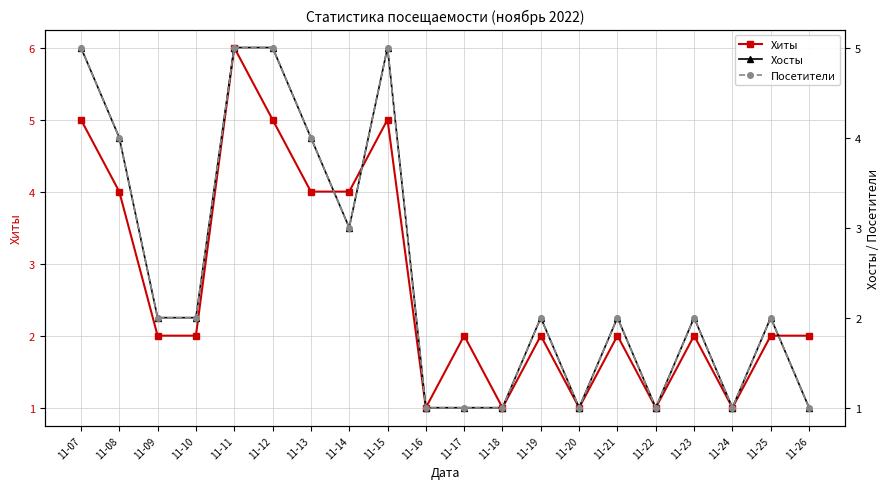

The Хосты series shows 3 at 11-14. True or false?

True